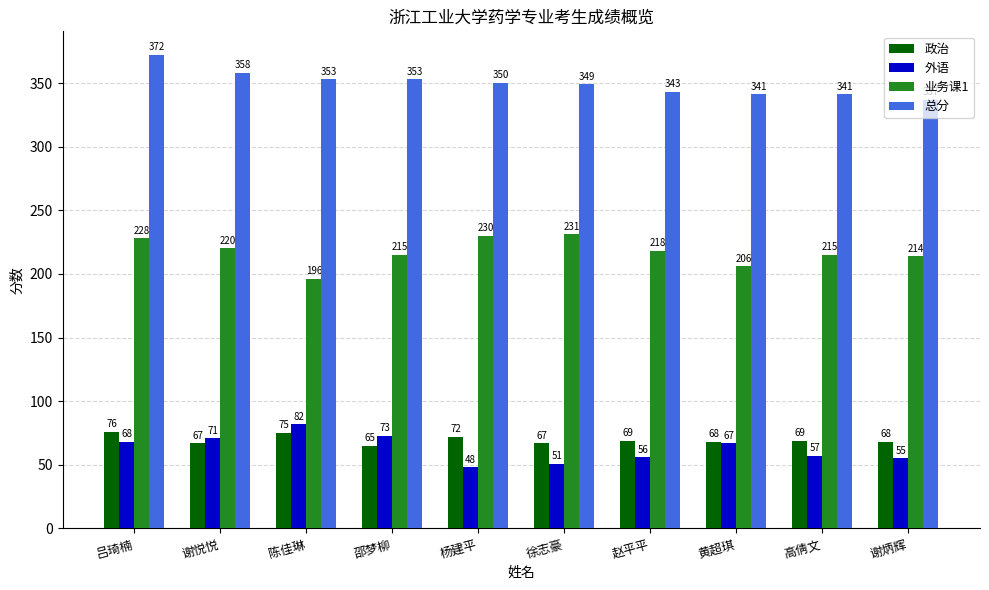

True or false: 政治 has a value of 114 at 杨建平.

False